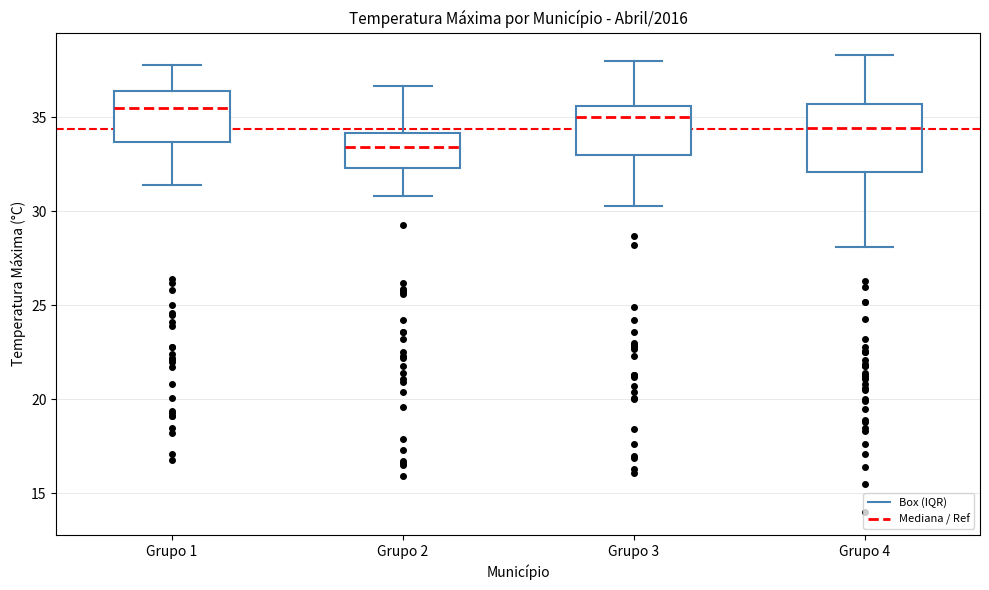

Reading left to right, transcribe this box plot: for each box, give where its median line is, the range the box spans, and where its two whiskers end, as read against the y-axis. The values are not printed on the chart, so give them approximately, as read against the axis.

Grupo 1: median 35.5, box 33.5 to 36.5, whiskers 31.5 to 38.0
Grupo 2: median 33.5, box 32.5 to 34.0, whiskers 31.0 to 36.5
Grupo 3: median 35.0, box 33.0 to 35.5, whiskers 30.5 to 38.0
Grupo 4: median 34.5, box 32.0 to 35.5, whiskers 28.0 to 38.5